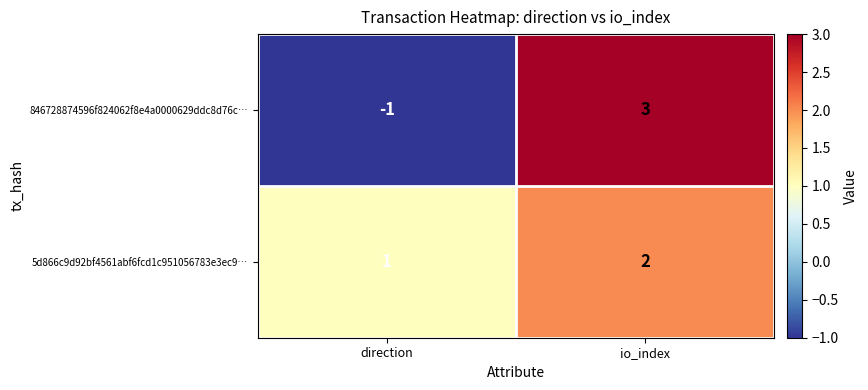

Rank the series by their average value, from lowest to highest.

846728874596f824062f8e4a0000629ddc8d76c…, 5d866c9d92bf4561abf6fcd1c951056783e3ec9…